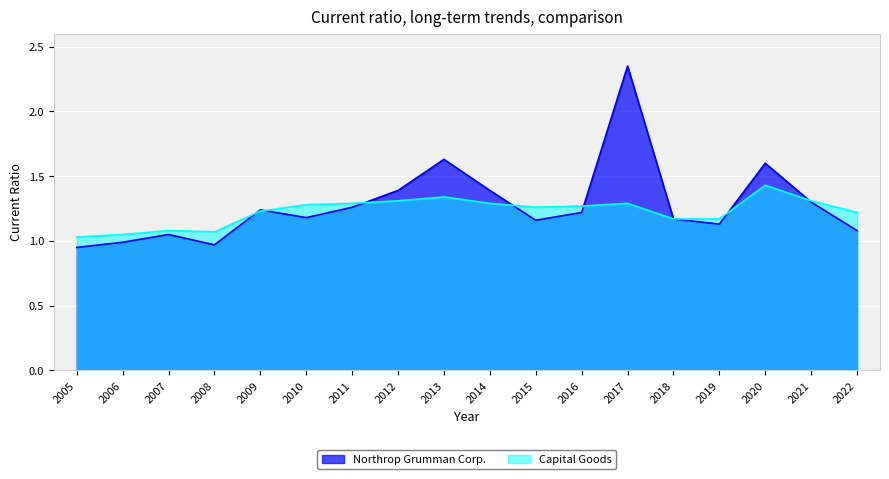

What value does the Northrop Grumman Corp. series have at 2022?

1.1